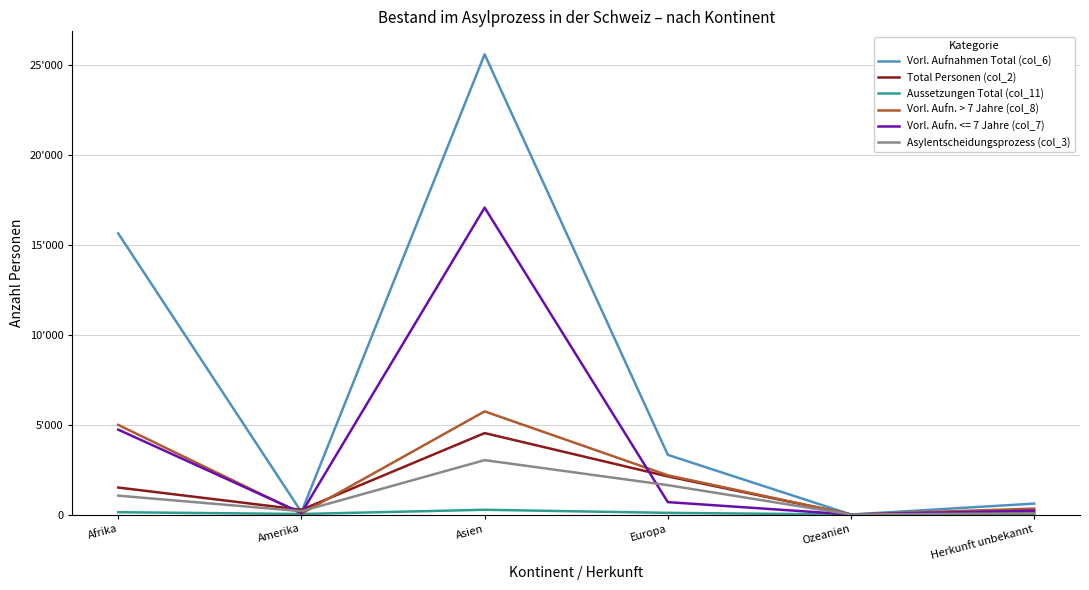

In Asylentscheidungsprozess (col_3), how many points are higher than both neighbors (excluding endpoints)?

1